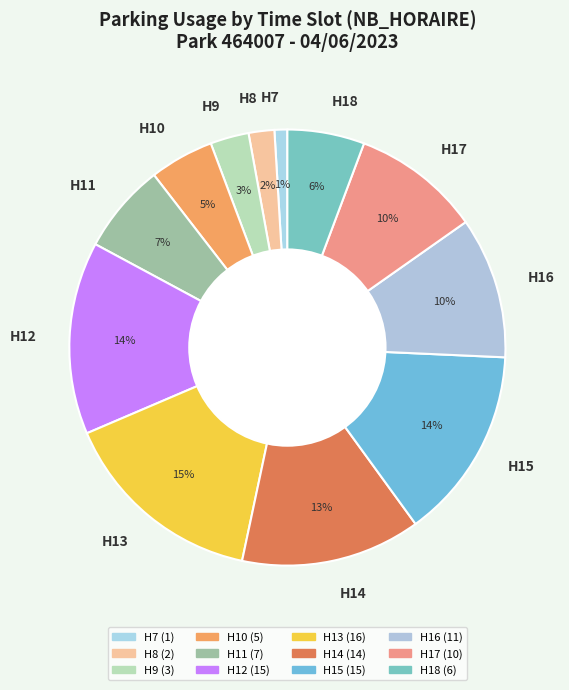

Which slice is the smallest?

H7